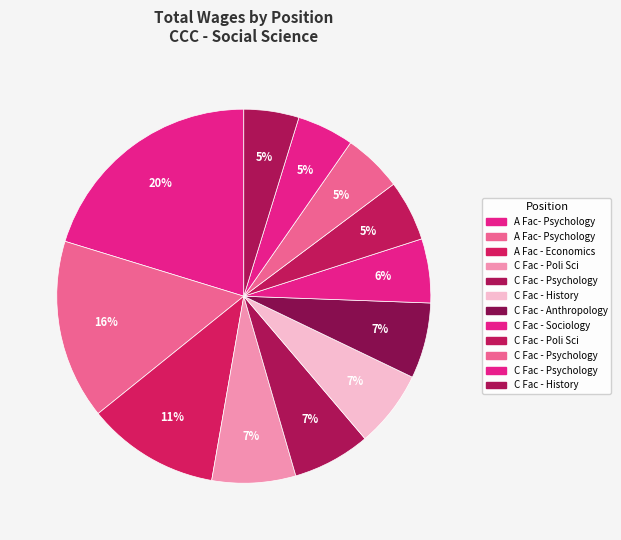

Rank the categories by value from lowest to highest.

C Fac - History (23559), C Fac - Psychology (24321), C Fac - Psychology (25229), C Fac - Poli Sci (26015), C Fac - Sociology, C Fac - Anthropology (32389), C Fac - History (32914), C Fac - Psychology (33301), C Fac - Poli Sci (35800), A Fac - Economics, A Fac- Psychology (76855), A Fac- Psychology (100221)